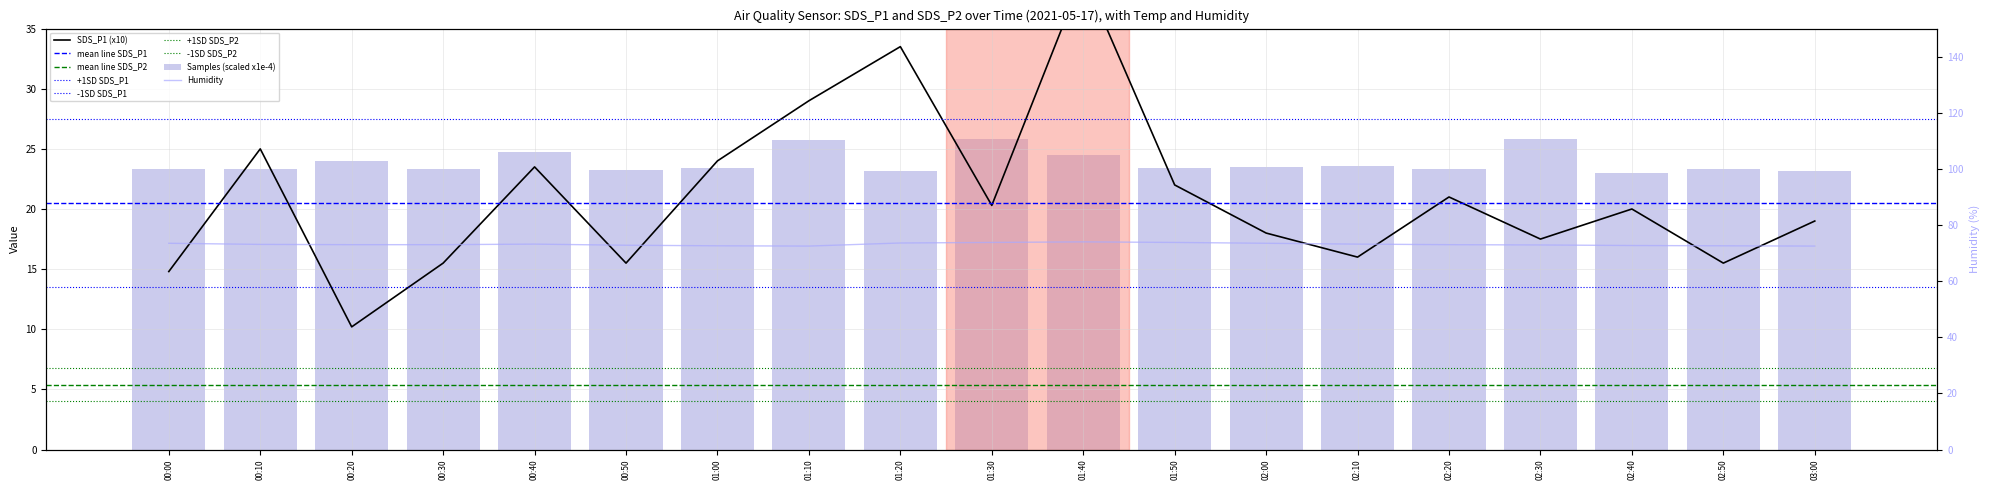

What is the greatest value displayed?

74.0